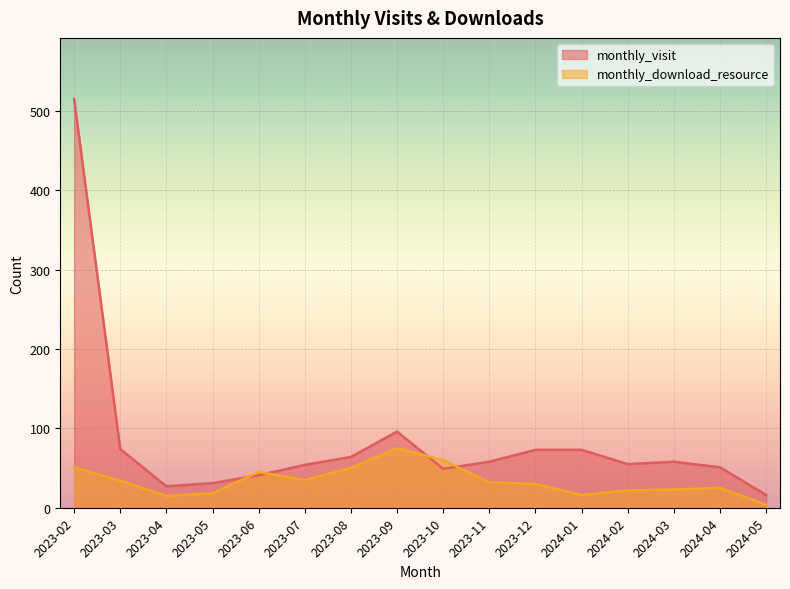

Which series changed the most between 2023-08 and 2023-11?

monthly_download_resource